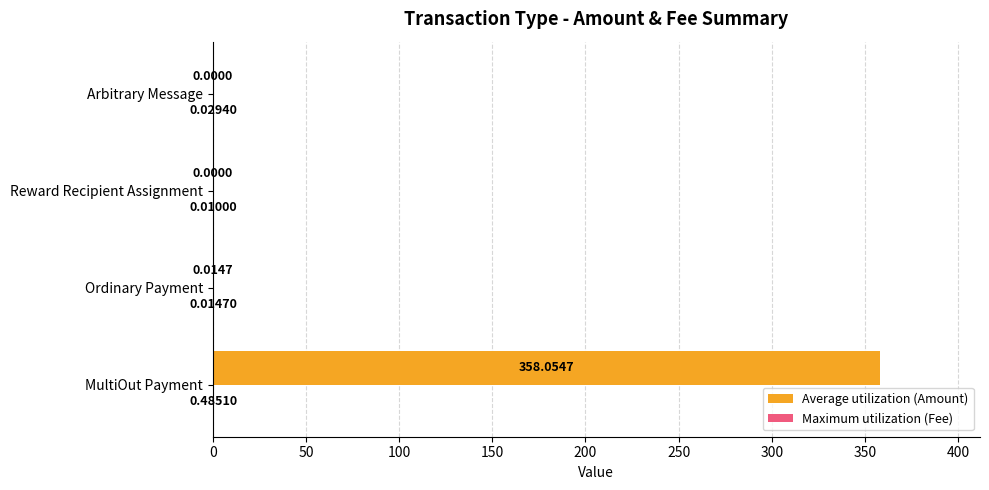

At which category is the sum across all series the highest?

MultiOut Payment